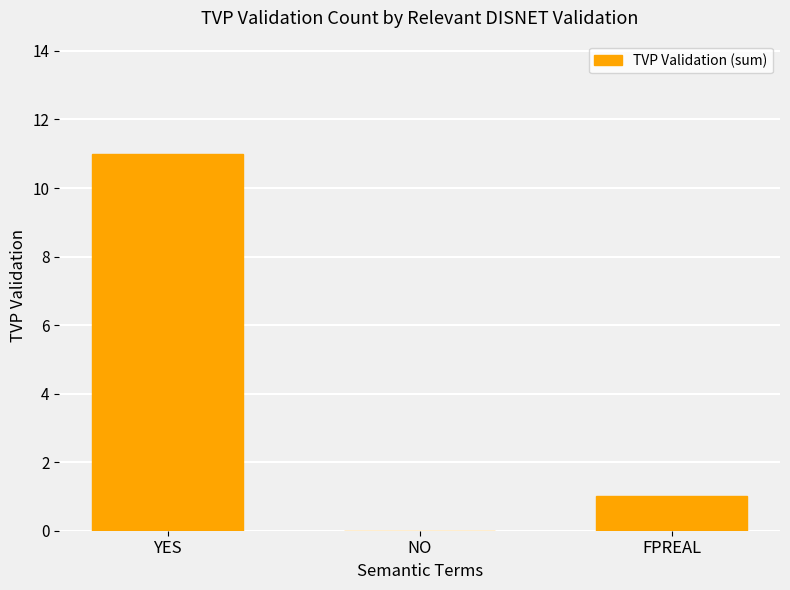

Is it true that the value at NO is 0?

True